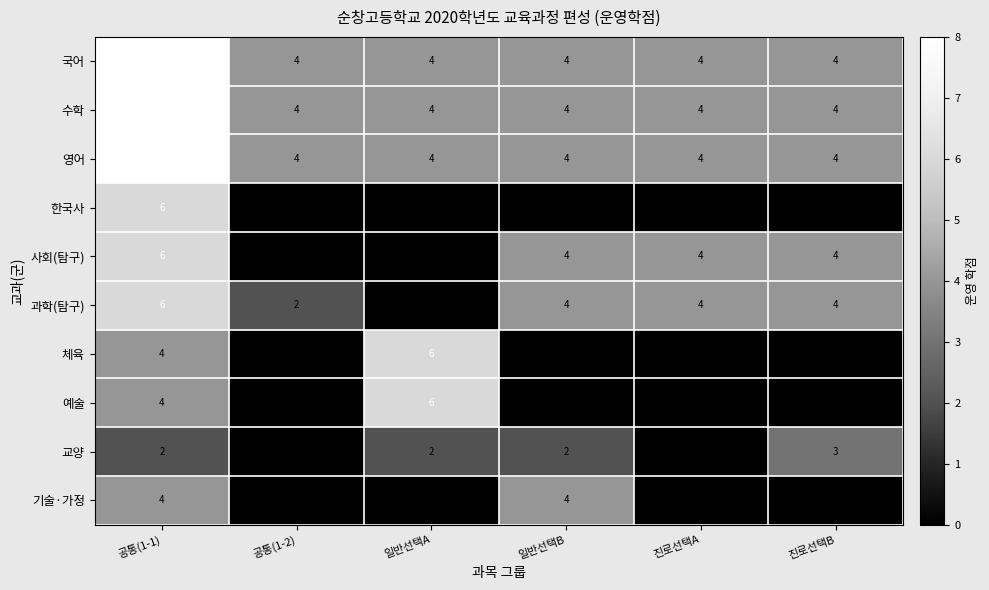

Count the 사회(탐구) values in the range 0 to 4.

5